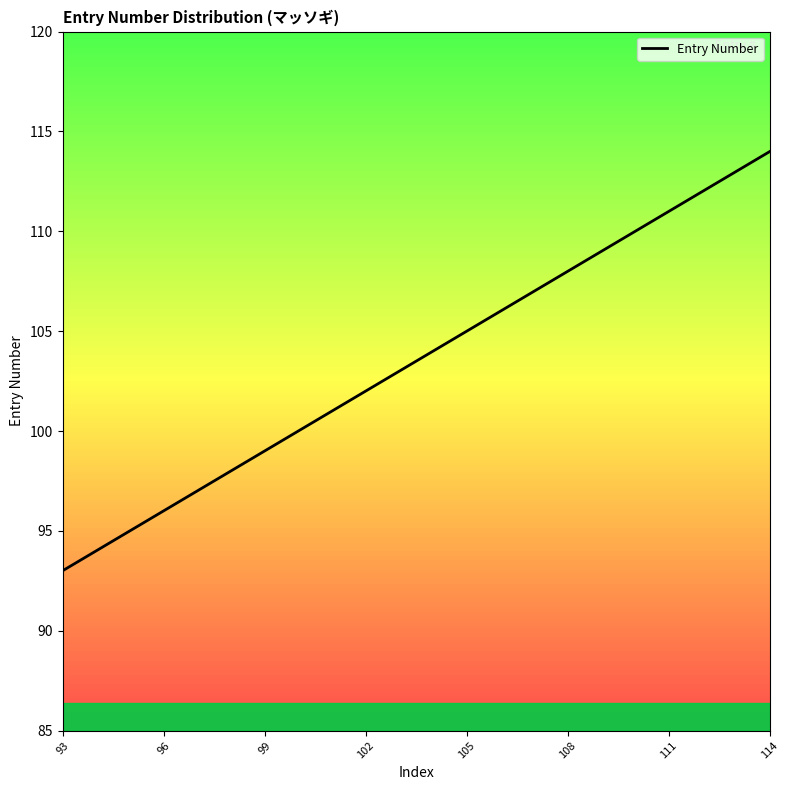

What is the greatest value displayed?

114